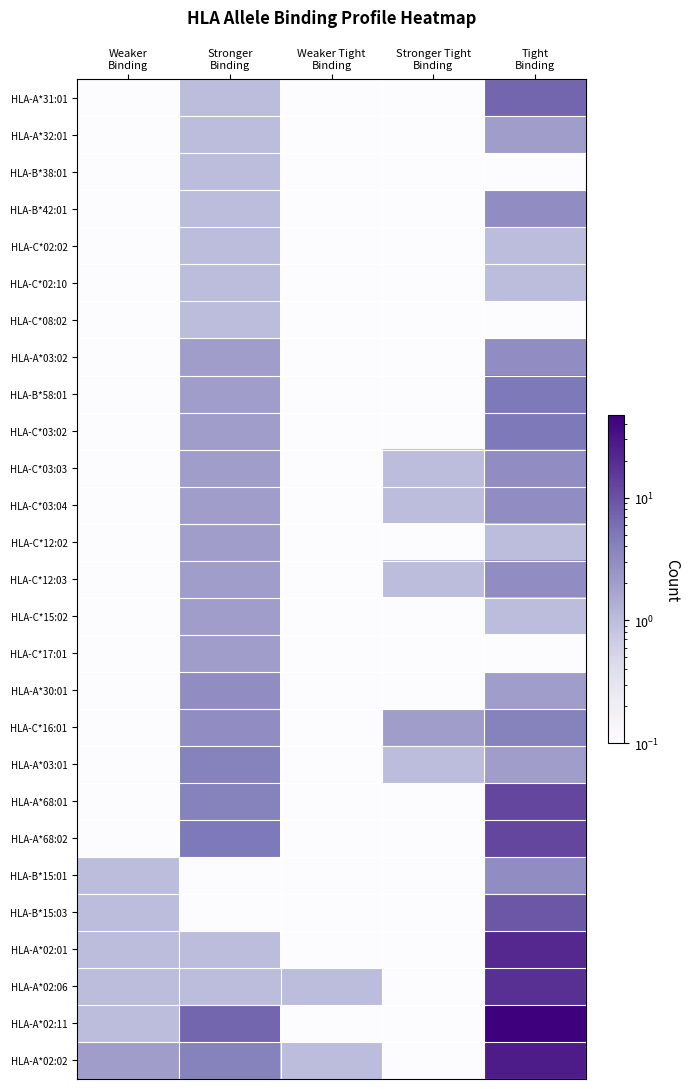

What is the maximum value shown in the chart?

47.0